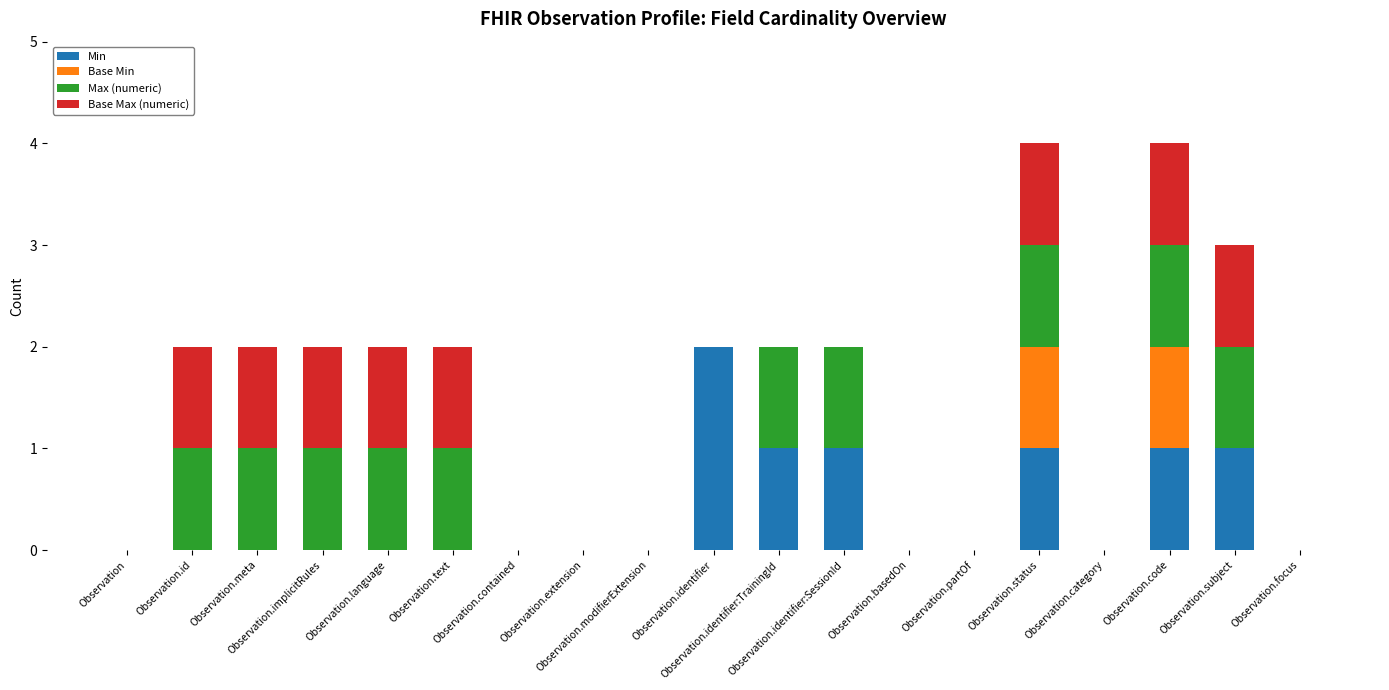

Does the chart contain stacked bars?

Yes